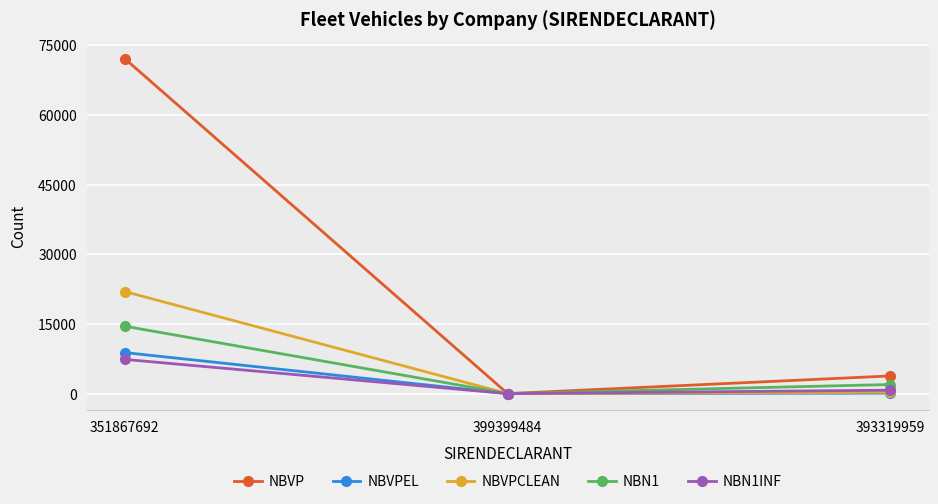

How many positive values does the NBN1INF series have?

2